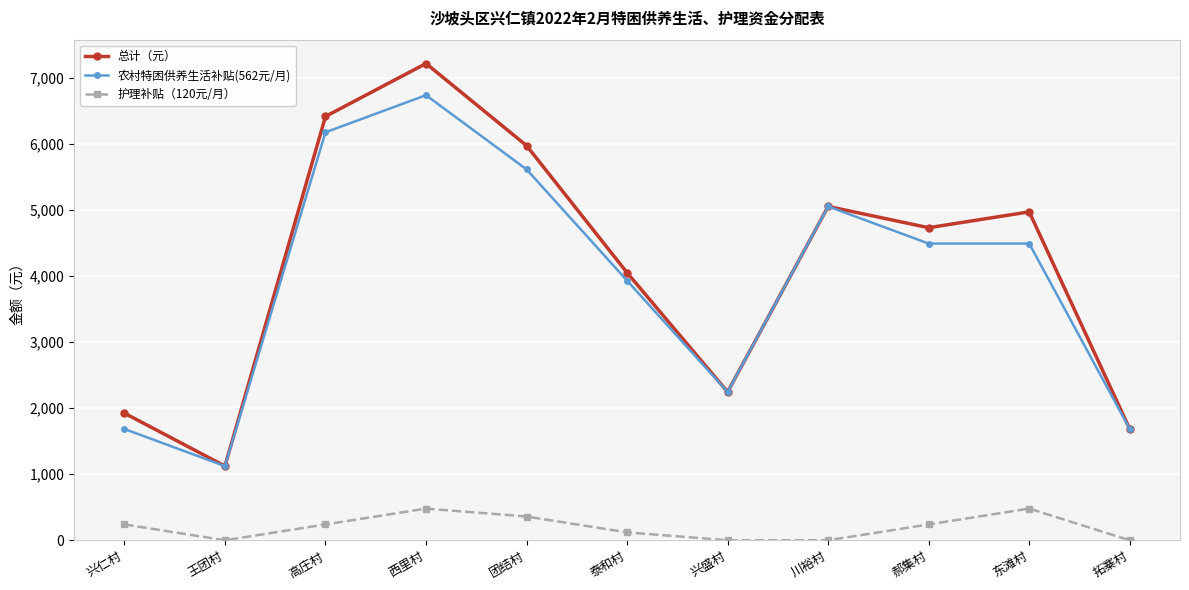

Does the chart have visible grid lines?

Yes